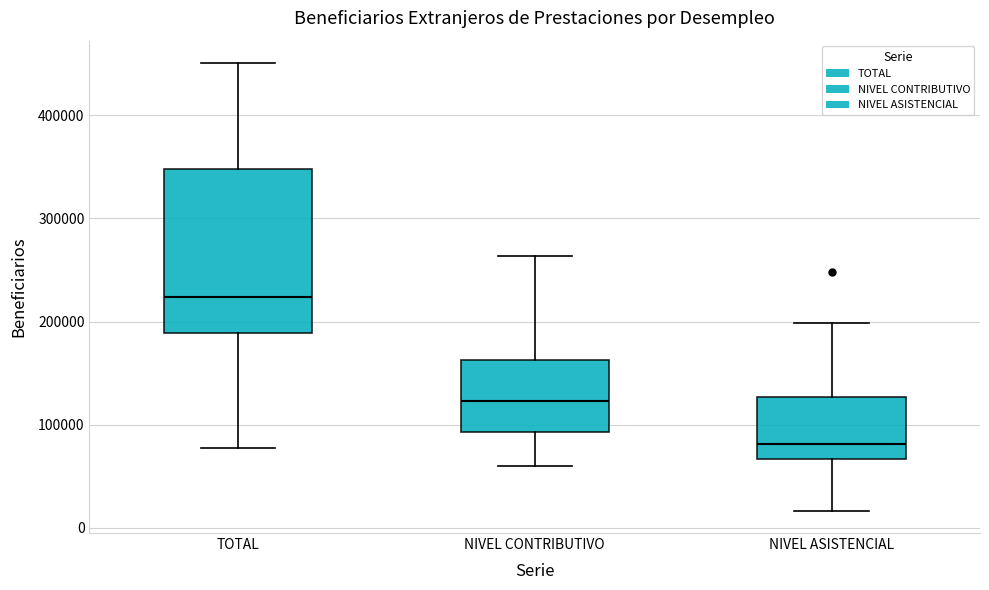

Which box has the highest median line?

TOTAL